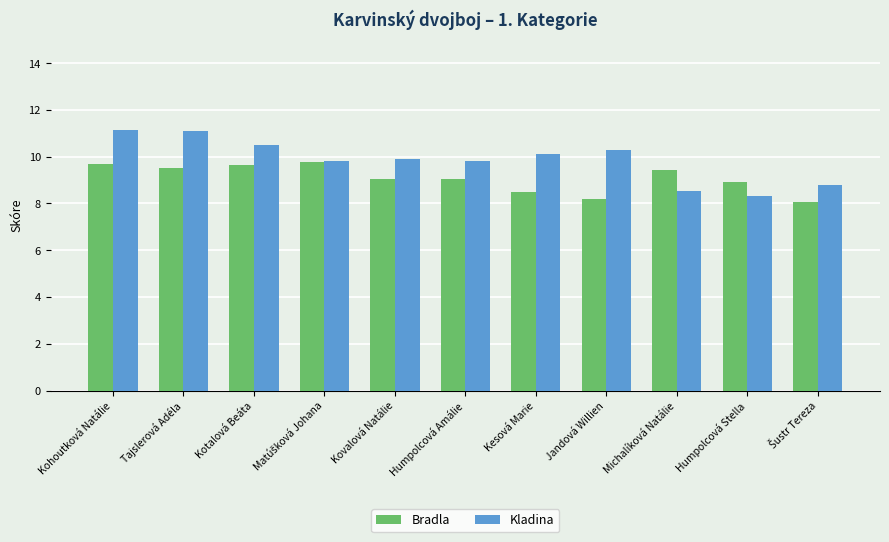

How many bars are there in each group?

2